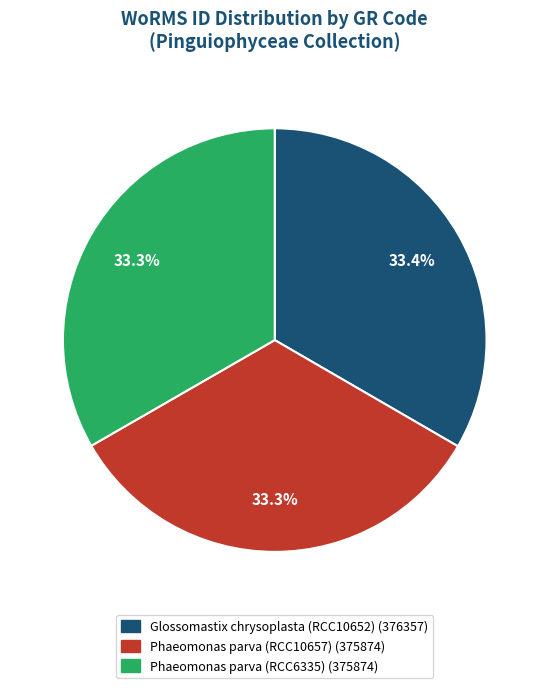

What percentage do Phaeomonas parva (RCC6335) and Phaeomonas parva (RCC10657) together represent?

66.6%